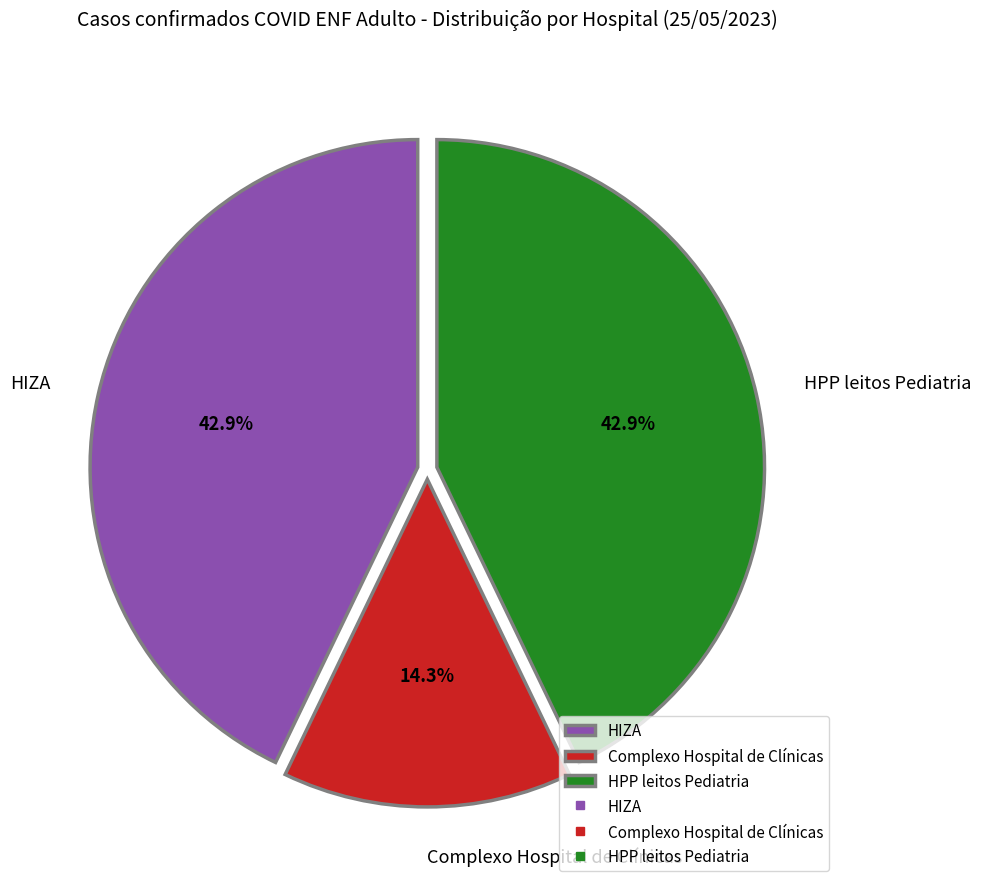

What is the ratio of the value at HPP leitos Pediatria to the value at HIZA?

1.0